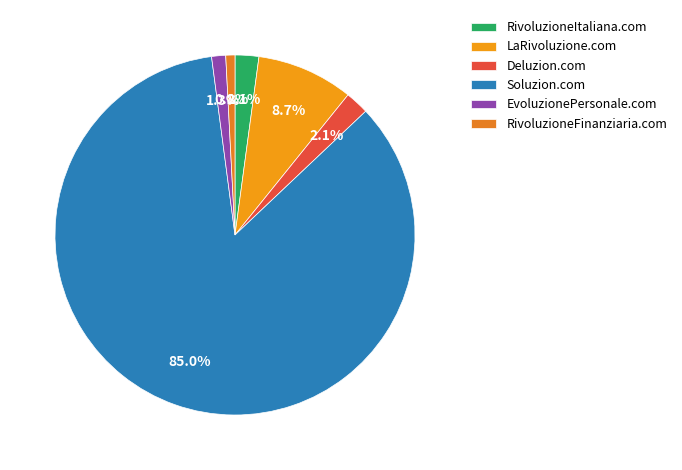

Combined, do RivoluzioneItaliana.com and Soluzion.com account for over 50%?

Yes